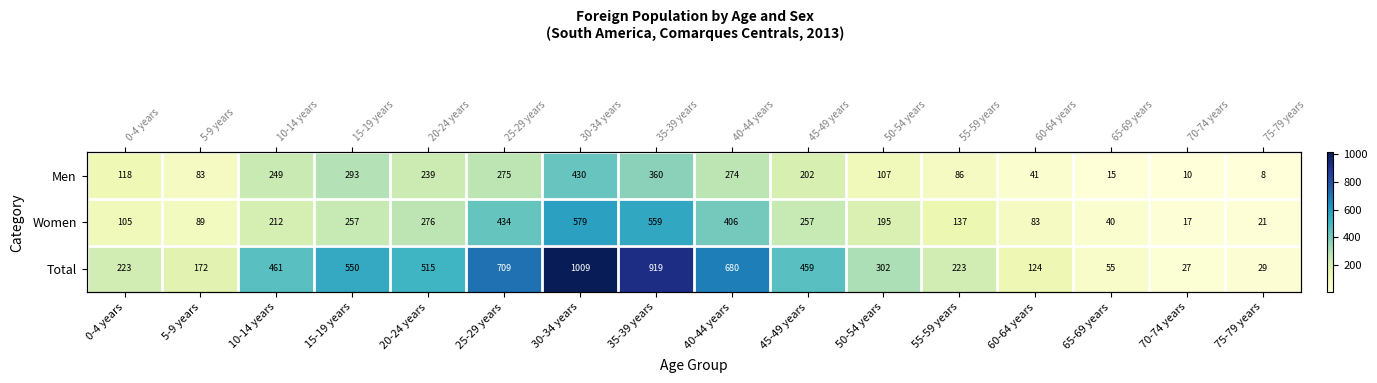

The Total series shows 550 at 15-19 years. True or false?

True